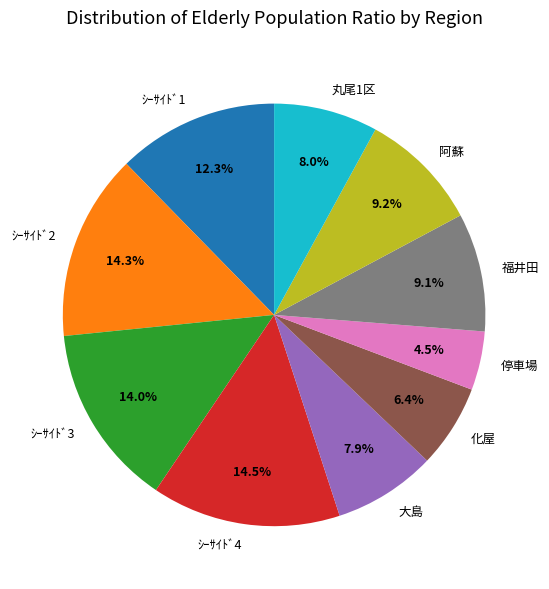

To the nearest percent, what is the combined percentage of 阿蘇 and ｼｰｻｲﾄﾞ3?

23%